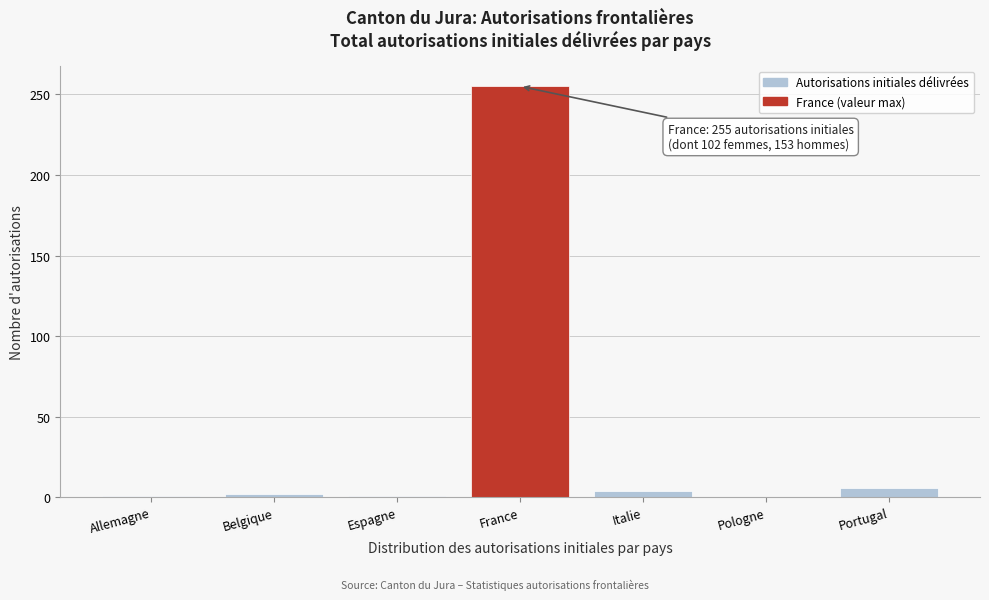

The chart shows a value of 6 at Portugal. True or false?

True